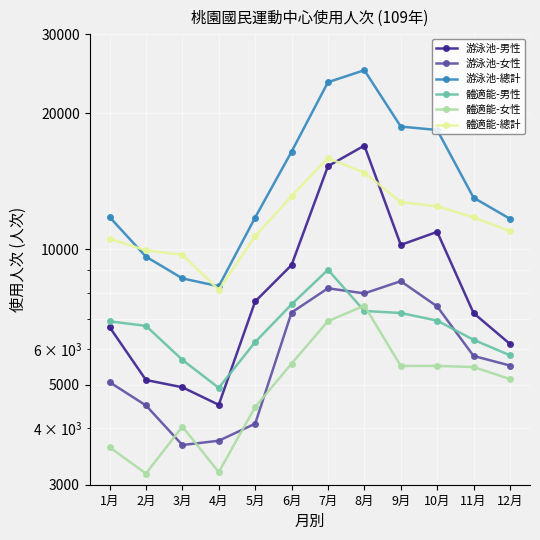

Between 8月 and 9月, which series saw the biggest shift?

游泳池-男性